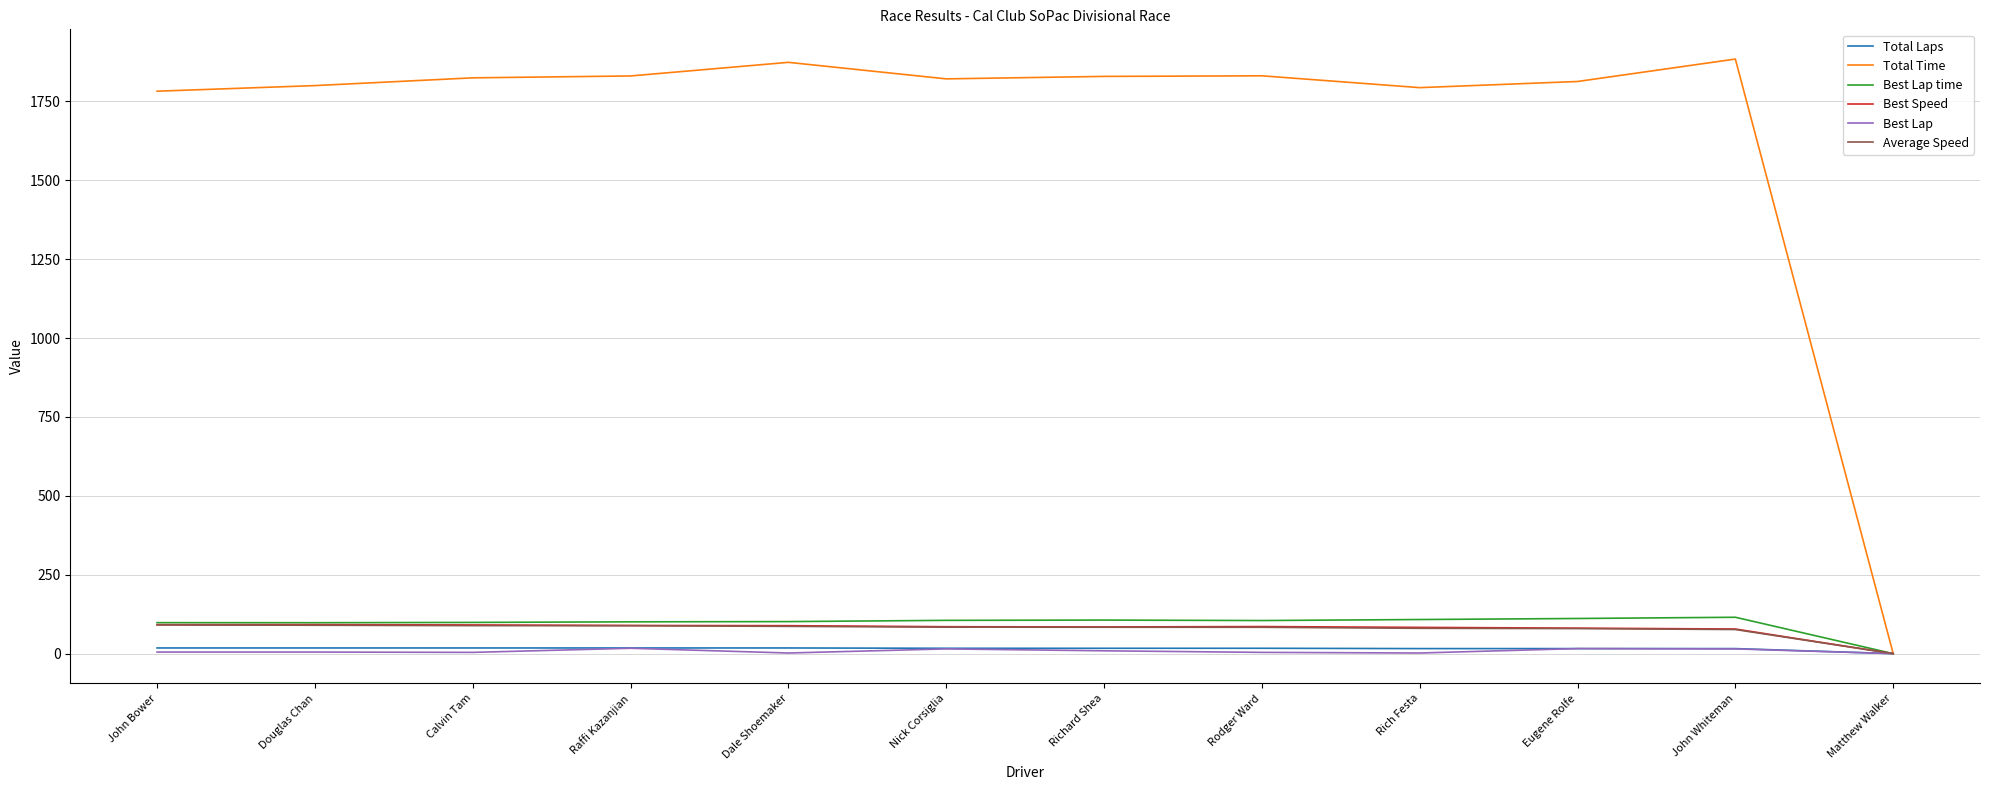

In Best Speed, how many points are lower than both neighbors (excluding endpoints)?

1